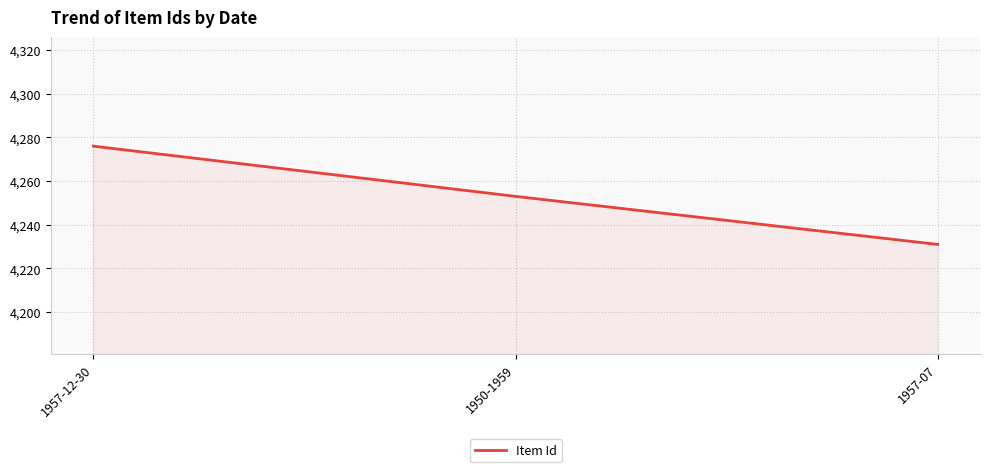

Does the chart display data point markers on the line(s)?

No